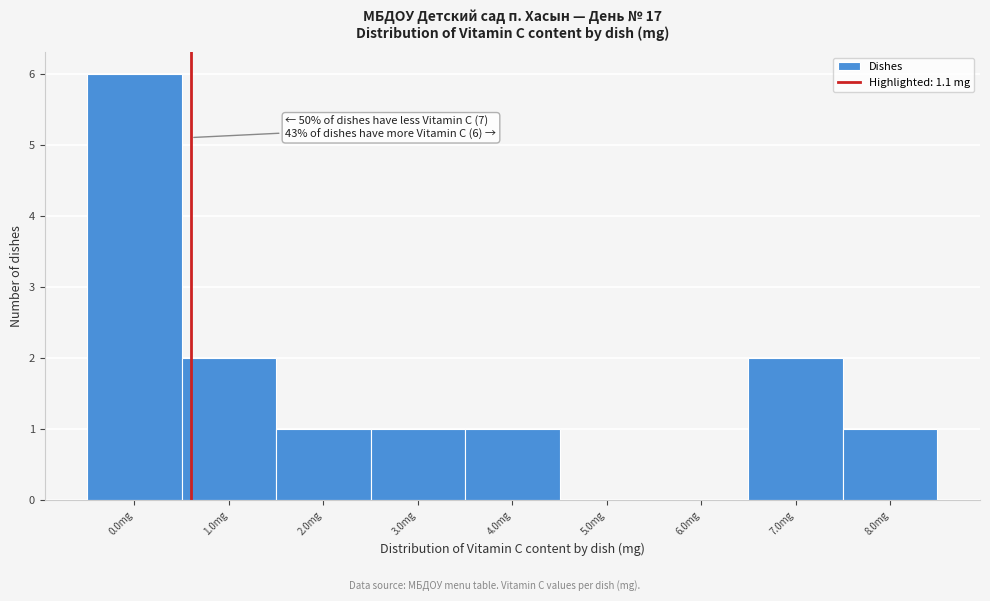

Reading right to left, list all the values displayed in this chart.

8.0mg=1	7.0mg=2	6.0mg=0	5.0mg=0	4.0mg=1	3.0mg=1	2.0mg=1	1.0mg=2	0.0mg=6